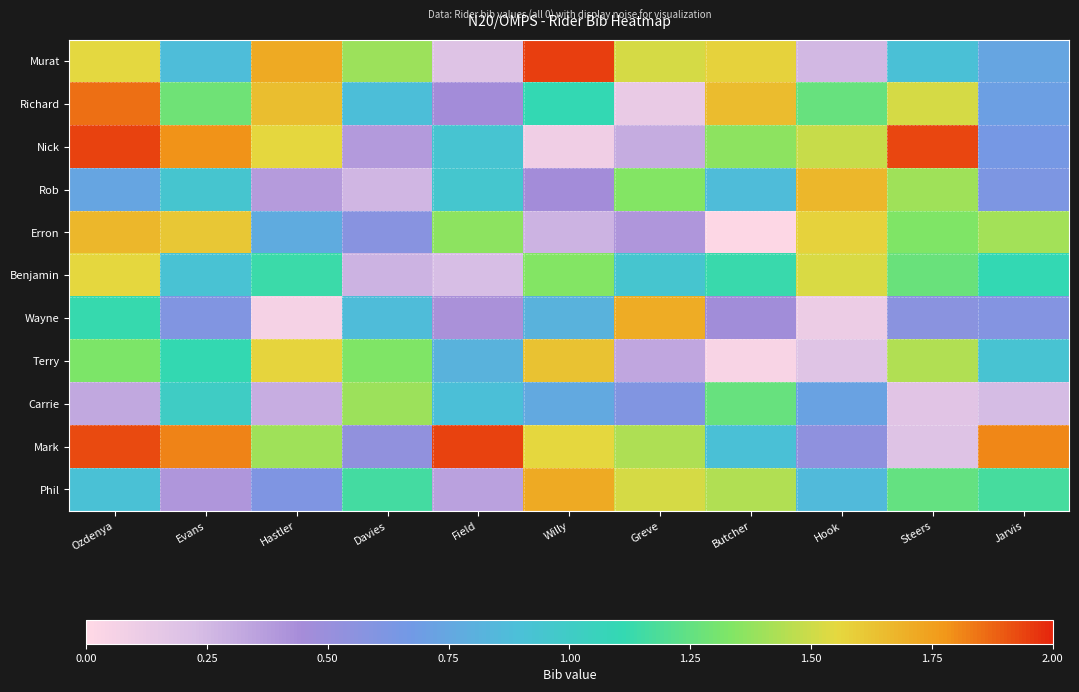

Which series has the widest spread of values?

Nick